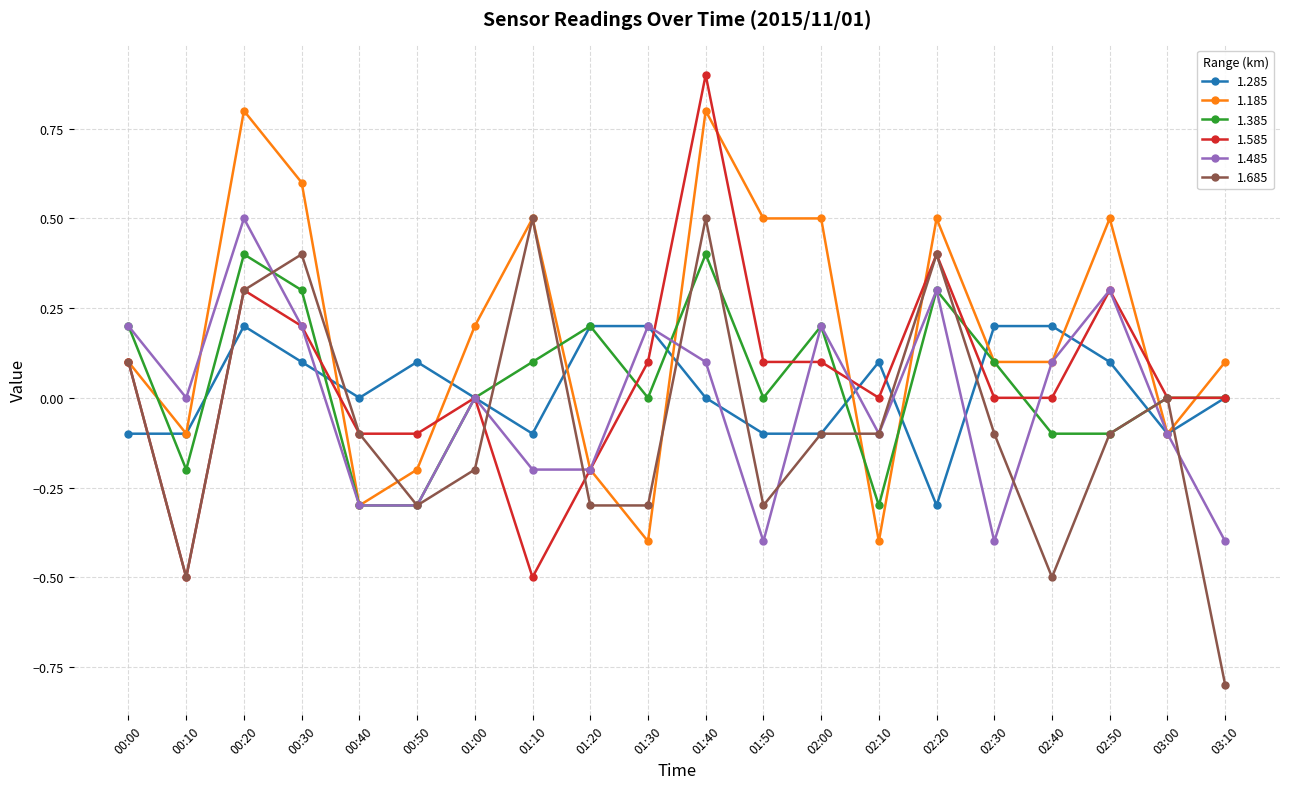

How many lines are shown in the chart?

6